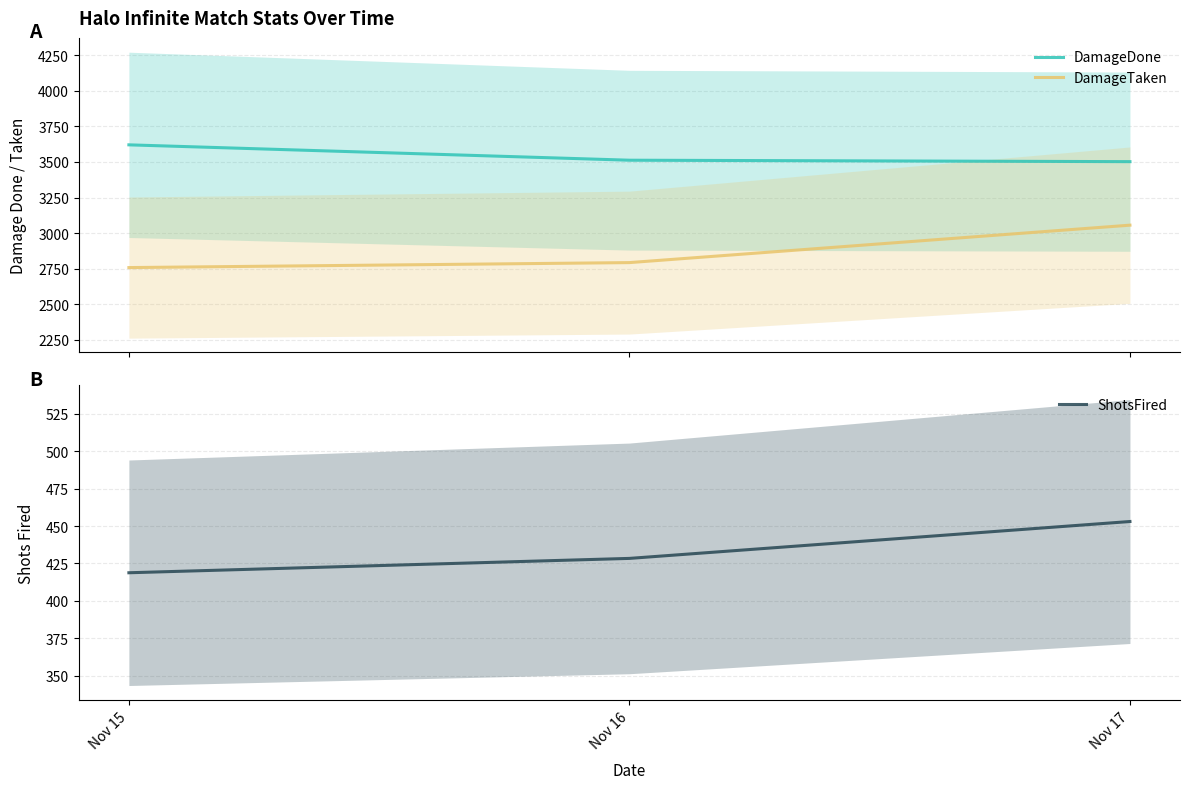

Does the chart have visible grid lines?

Yes